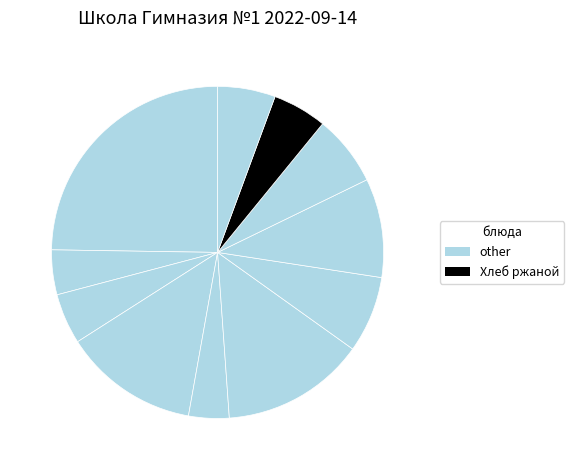

Count the number of slices in the pie.

11